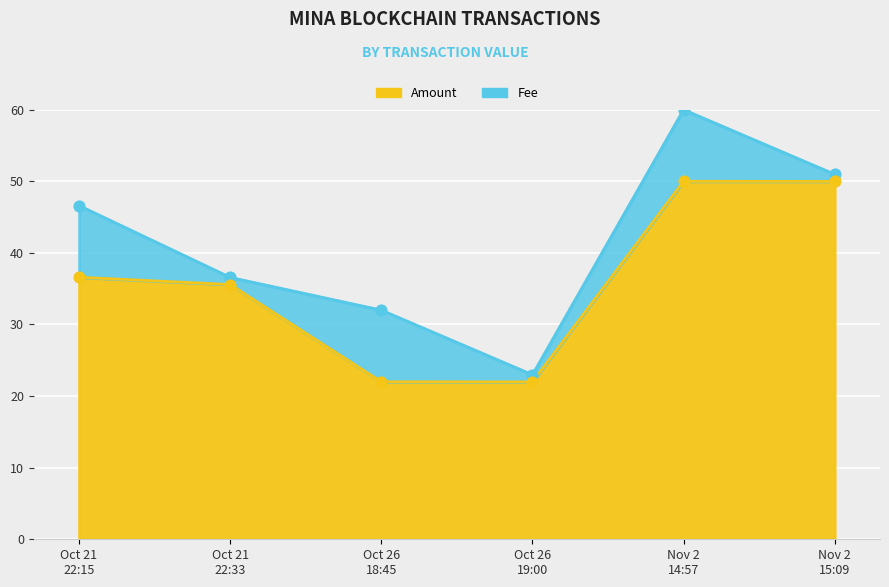

Which has a higher value, Nov 2 14:57 or Nov 2 15:09?

Nov 2 14:57